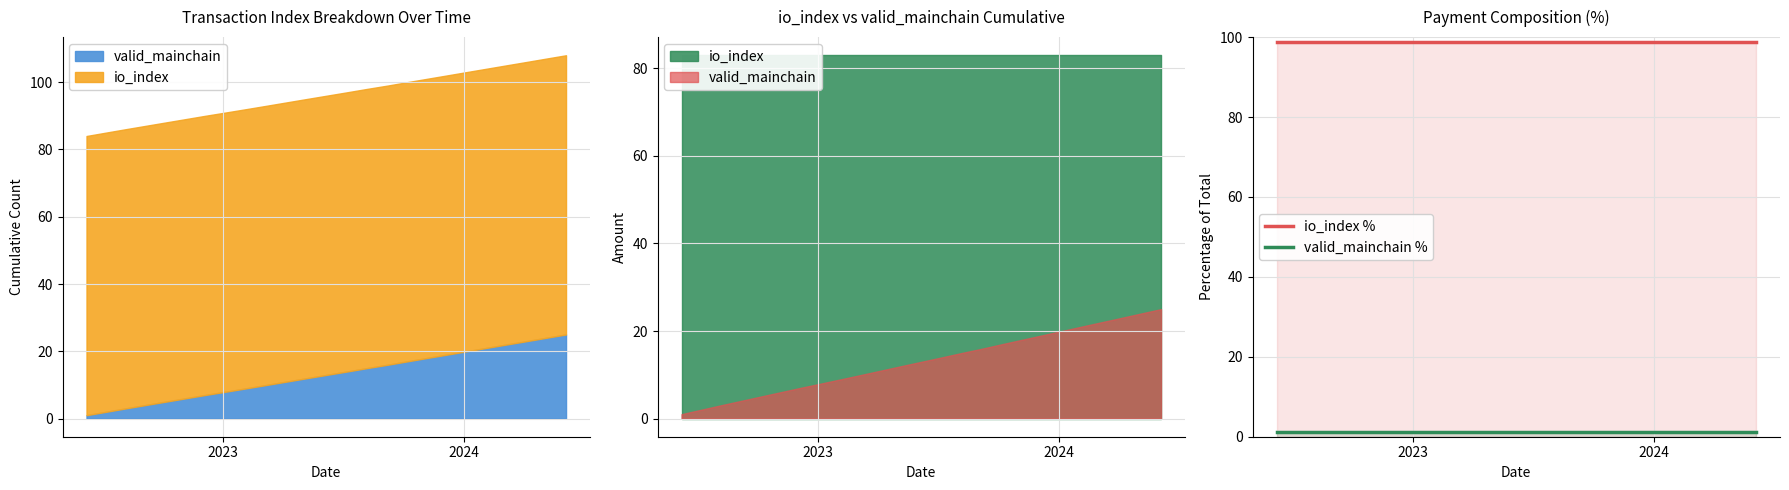

True or false: valid_mainchain % and io_index % intersect in this chart.

False